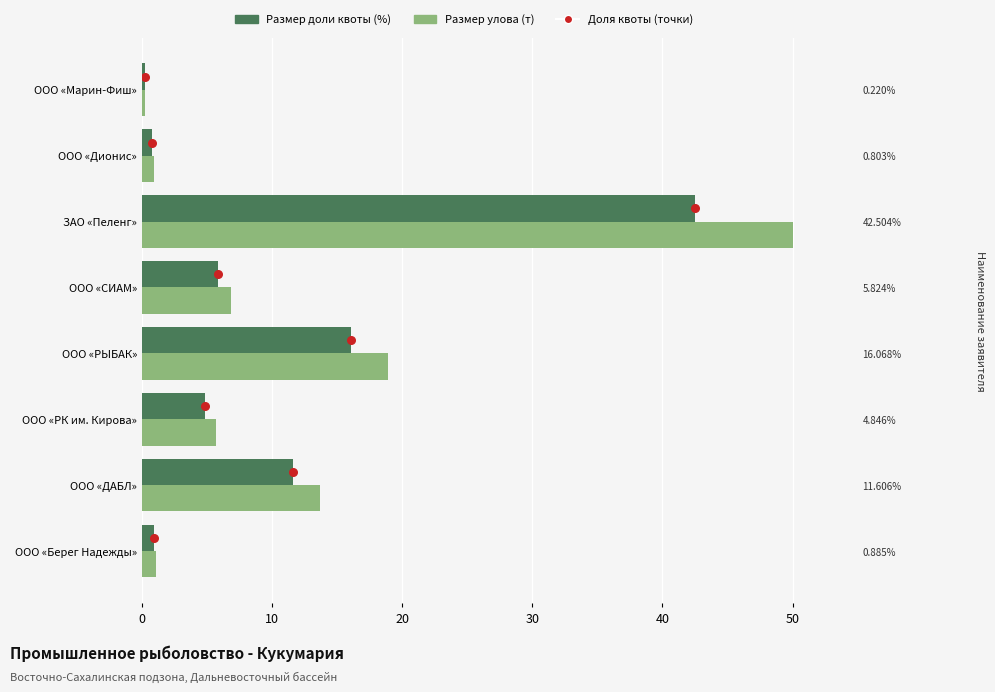

Is the value of Доля квоты (точки) at 50 greater than the value of Размер доли квоты (%) at 7?

Yes